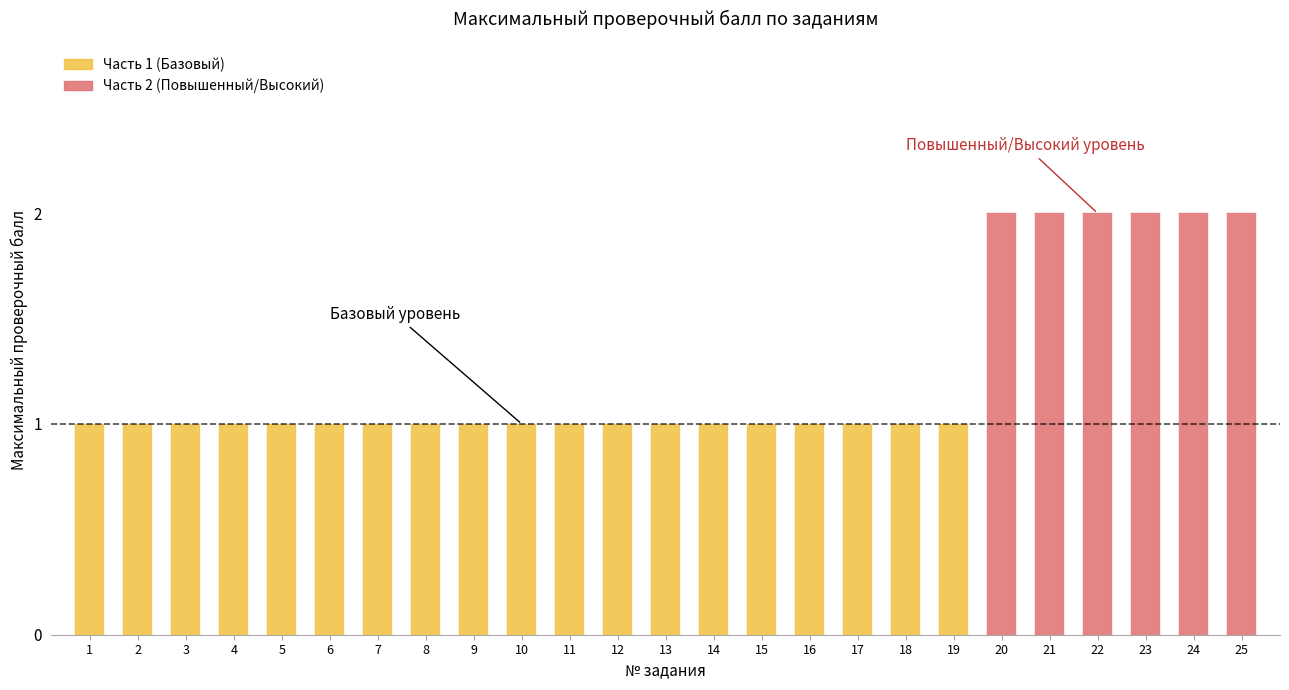

At which category does the chart reach its peak across all series?

20